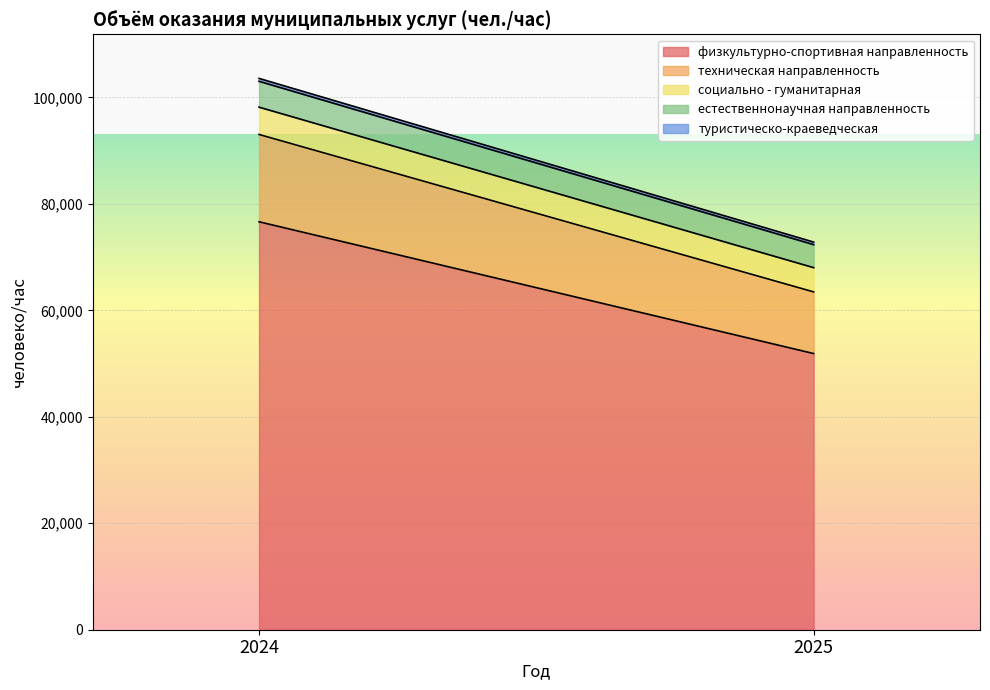

What is the difference between the highest and lowest values at 2025?

51401